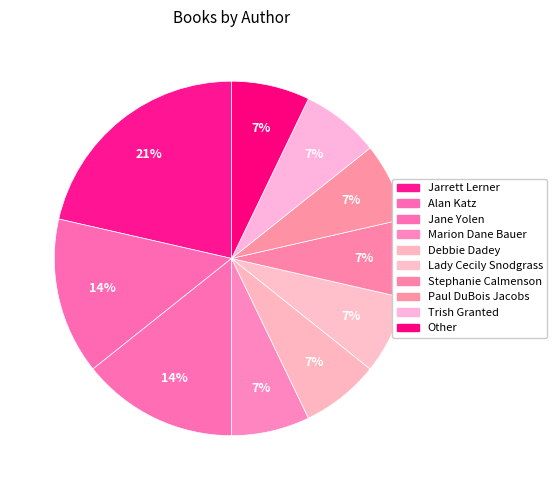

Between Paul DuBois Jacobs and Other, which is larger?

Paul DuBois Jacobs